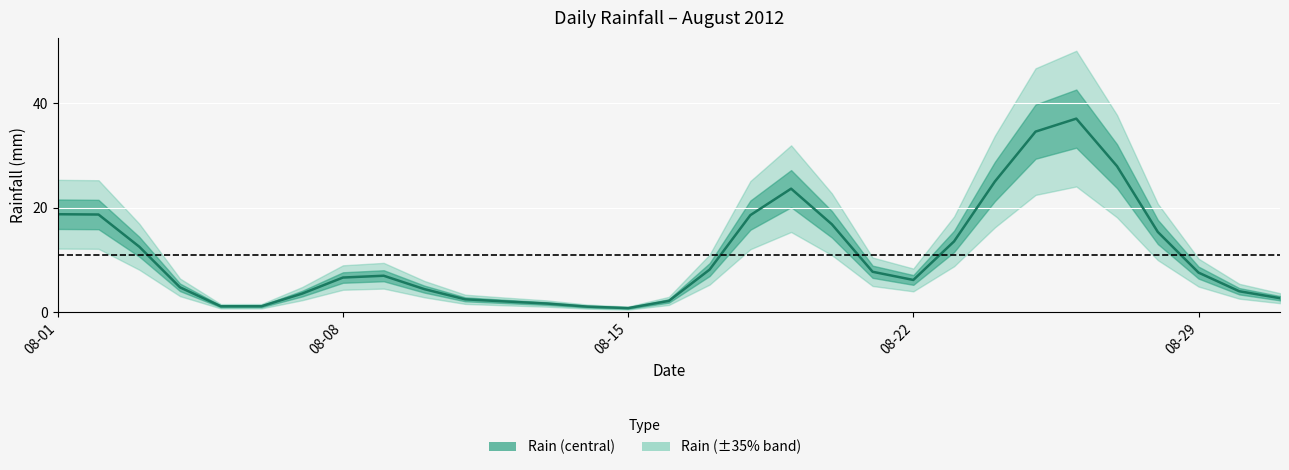

How many lines are shown in the chart?

1